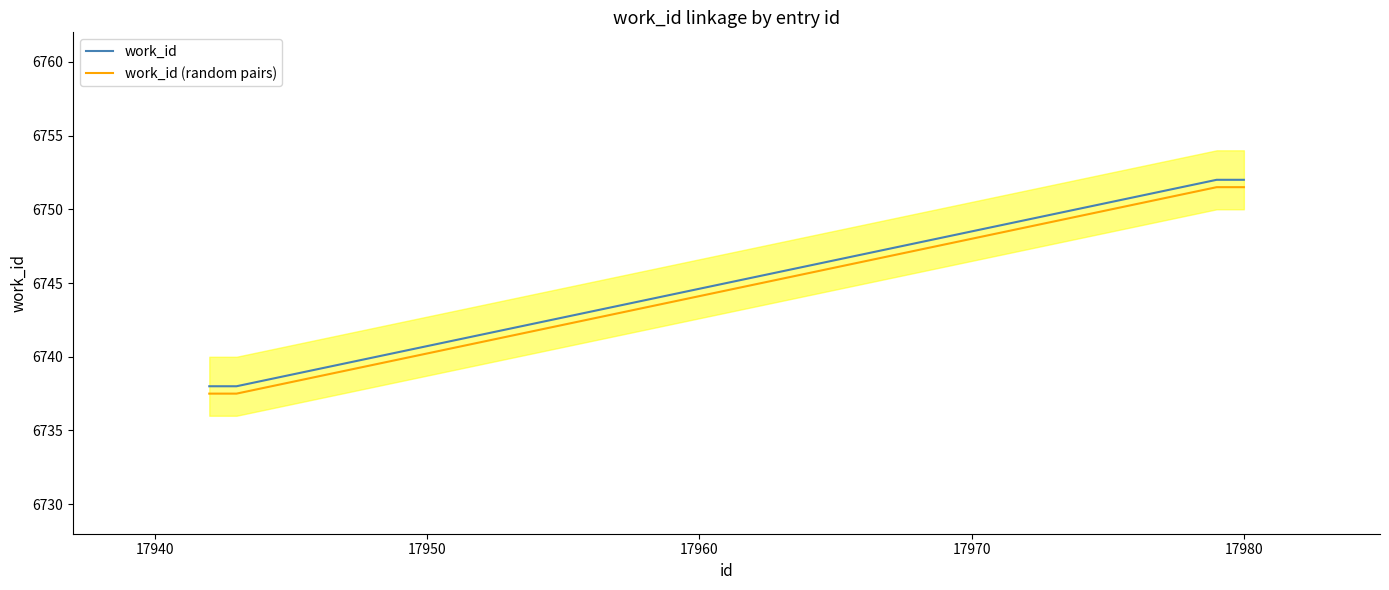

What is the minimum value for work_id (random pairs)?

6737.5